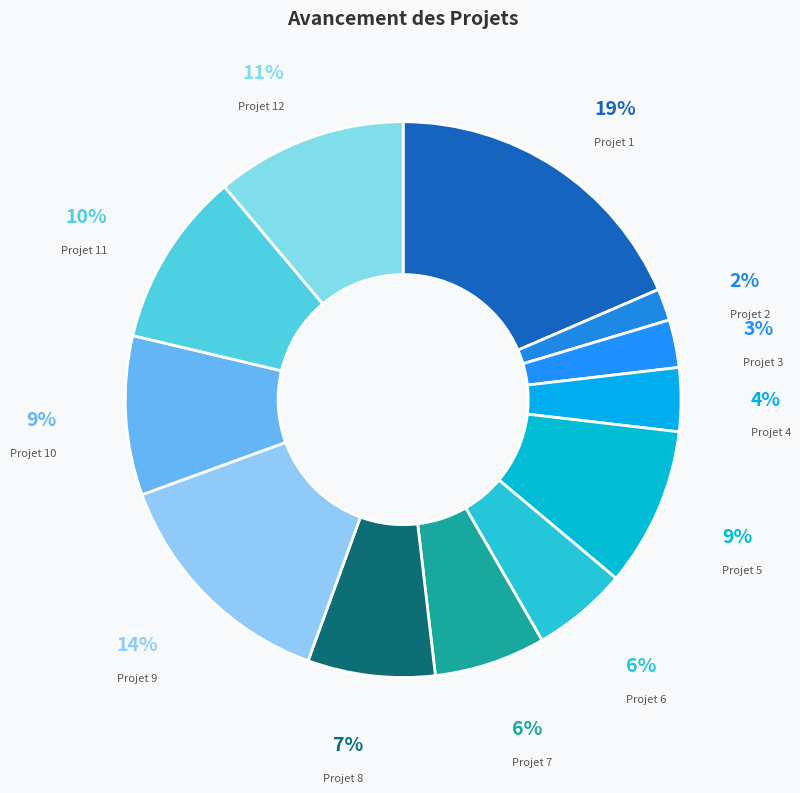

What is the largest slice in the pie chart?

Projet 1